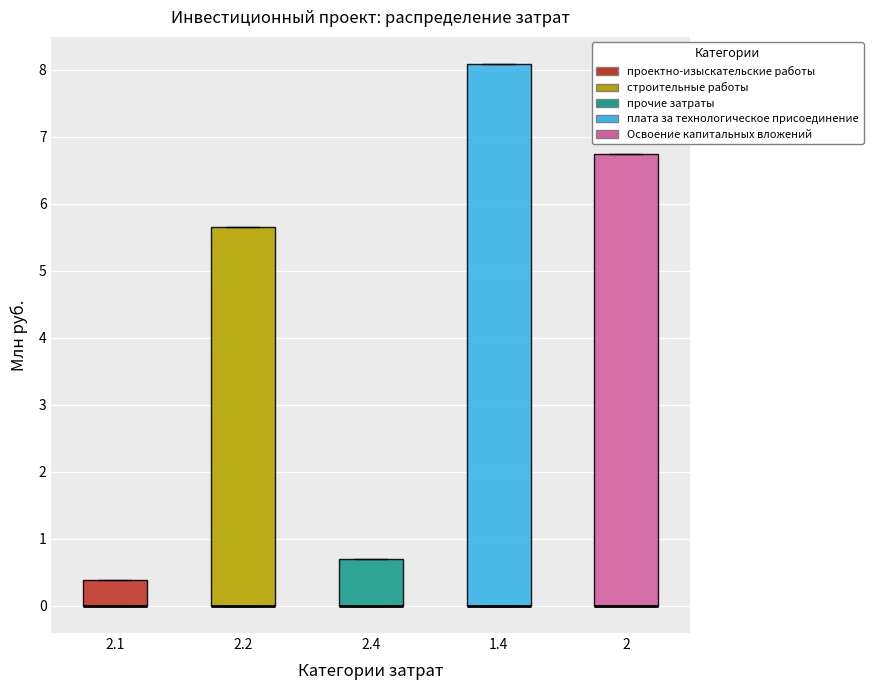

Reading left to right, read every box against the y-axis: the position of its median line, the range the box covers, and the ends of its whiskers. The values are not printed on the chart, so give them approximately, as read against the axis.

2.1: median 0.0 (drawn on the box's lower edge), box 0.0 to 0.4, whiskers 0.0 to 0.4
2.2: median 0.0 (drawn on the box's lower edge), box 0.0 to 5.7, whiskers 0.0 to 5.7
2.4: median 0.0 (drawn on the box's lower edge), box 0.0 to 0.7, whiskers 0.0 to 0.7
1.4: median 0.0 (drawn on the box's lower edge), box 0.0 to 8.1, whiskers 0.0 to 8.1
2: median 0.0 (drawn on the box's lower edge), box 0.0 to 6.7, whiskers 0.0 to 6.7